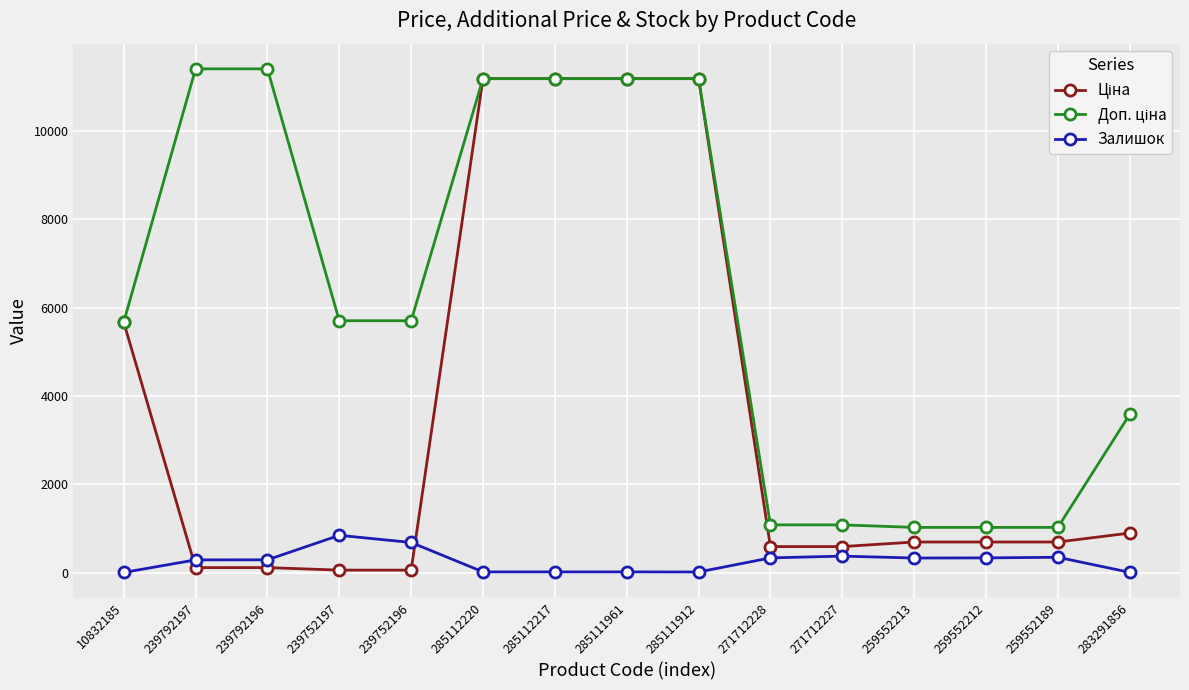

What is the total value across all series at 239792197?

11813.1